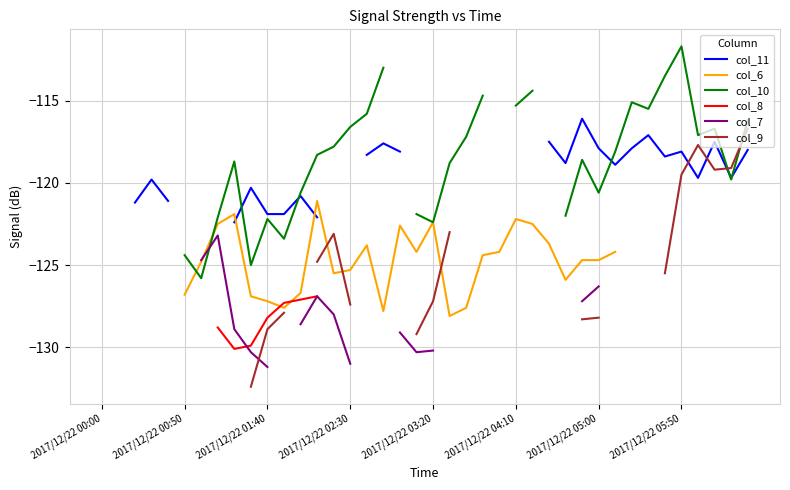

Which has a higher value, 36 or 39?

39